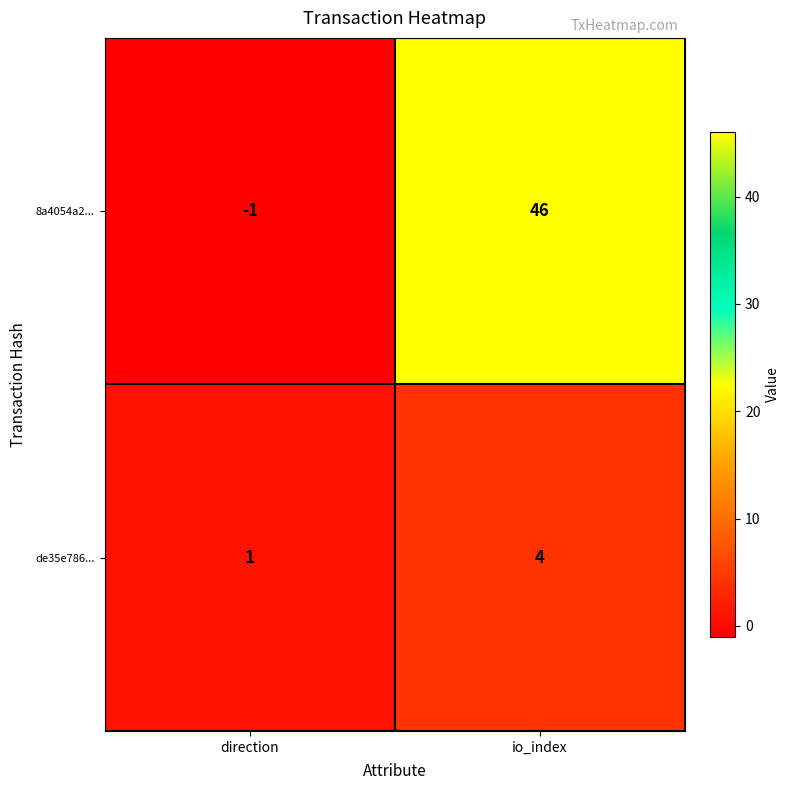

What is the difference between the de35e786... values at direction and io_index?

3